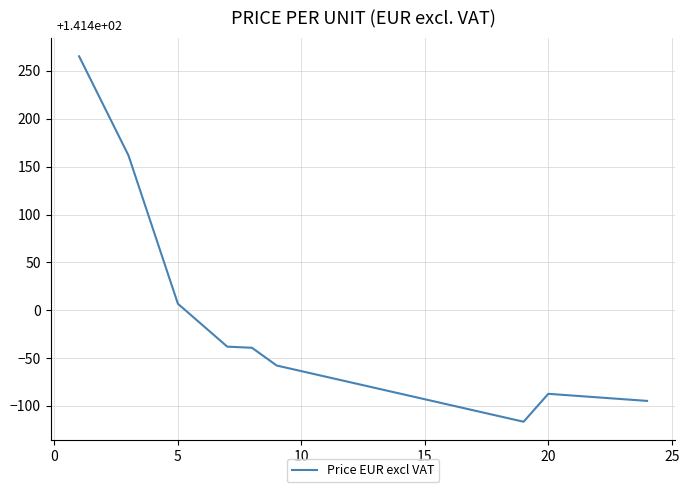

What is the difference between the maximum and minimum values?

381.8